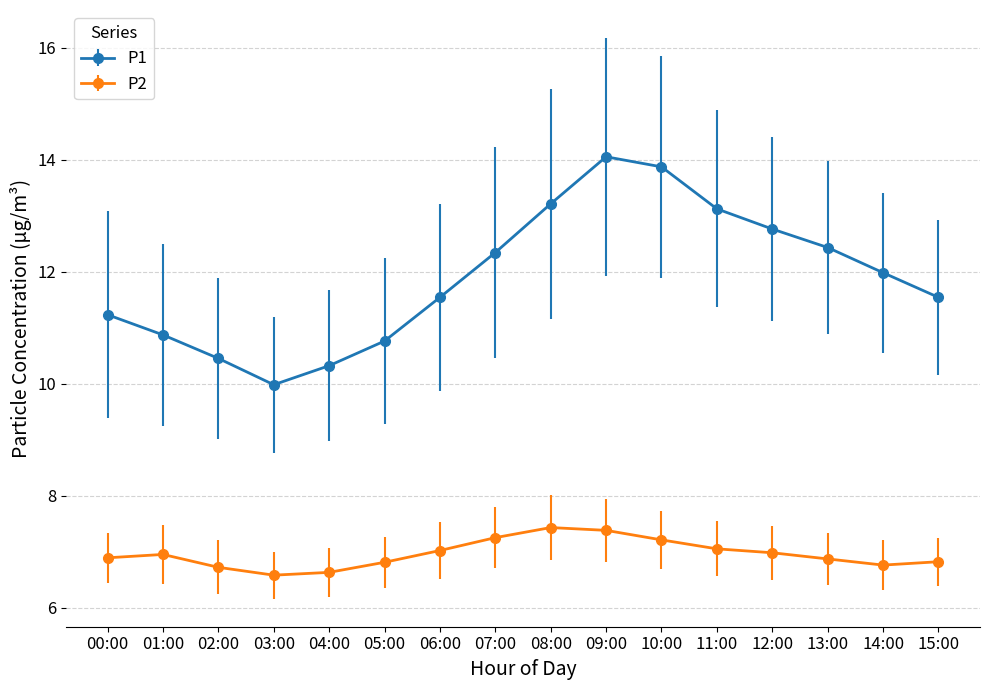

Does the chart display data point markers on the line(s)?

Yes